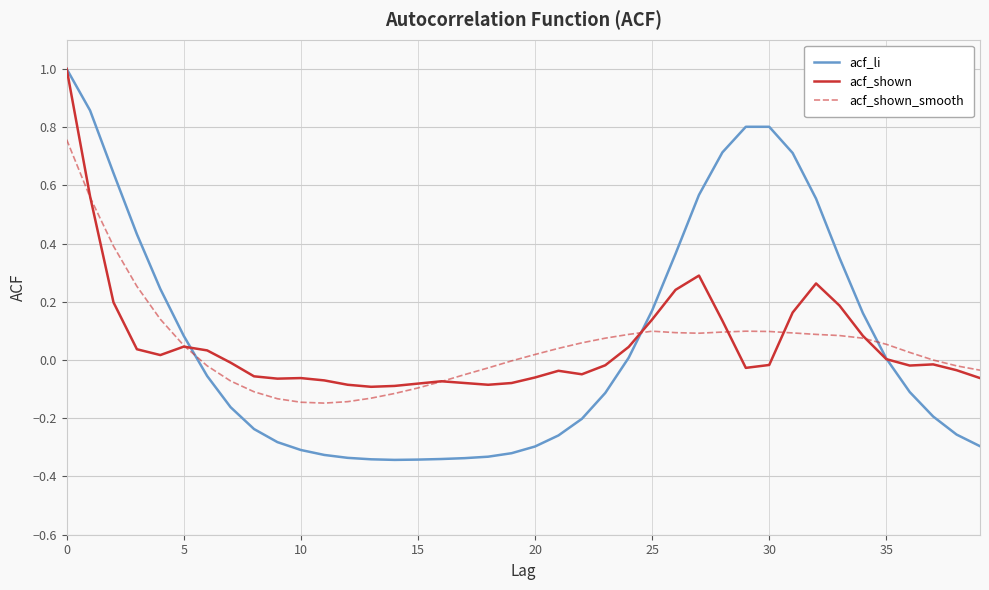

Does the chart display data point markers on the line(s)?

No